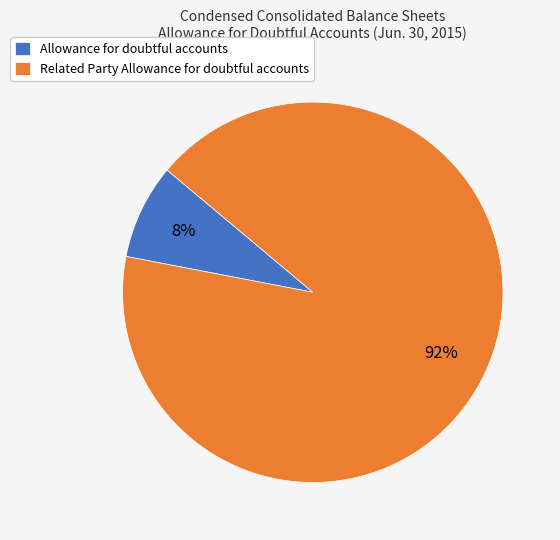

Count the number of slices in the pie.

2